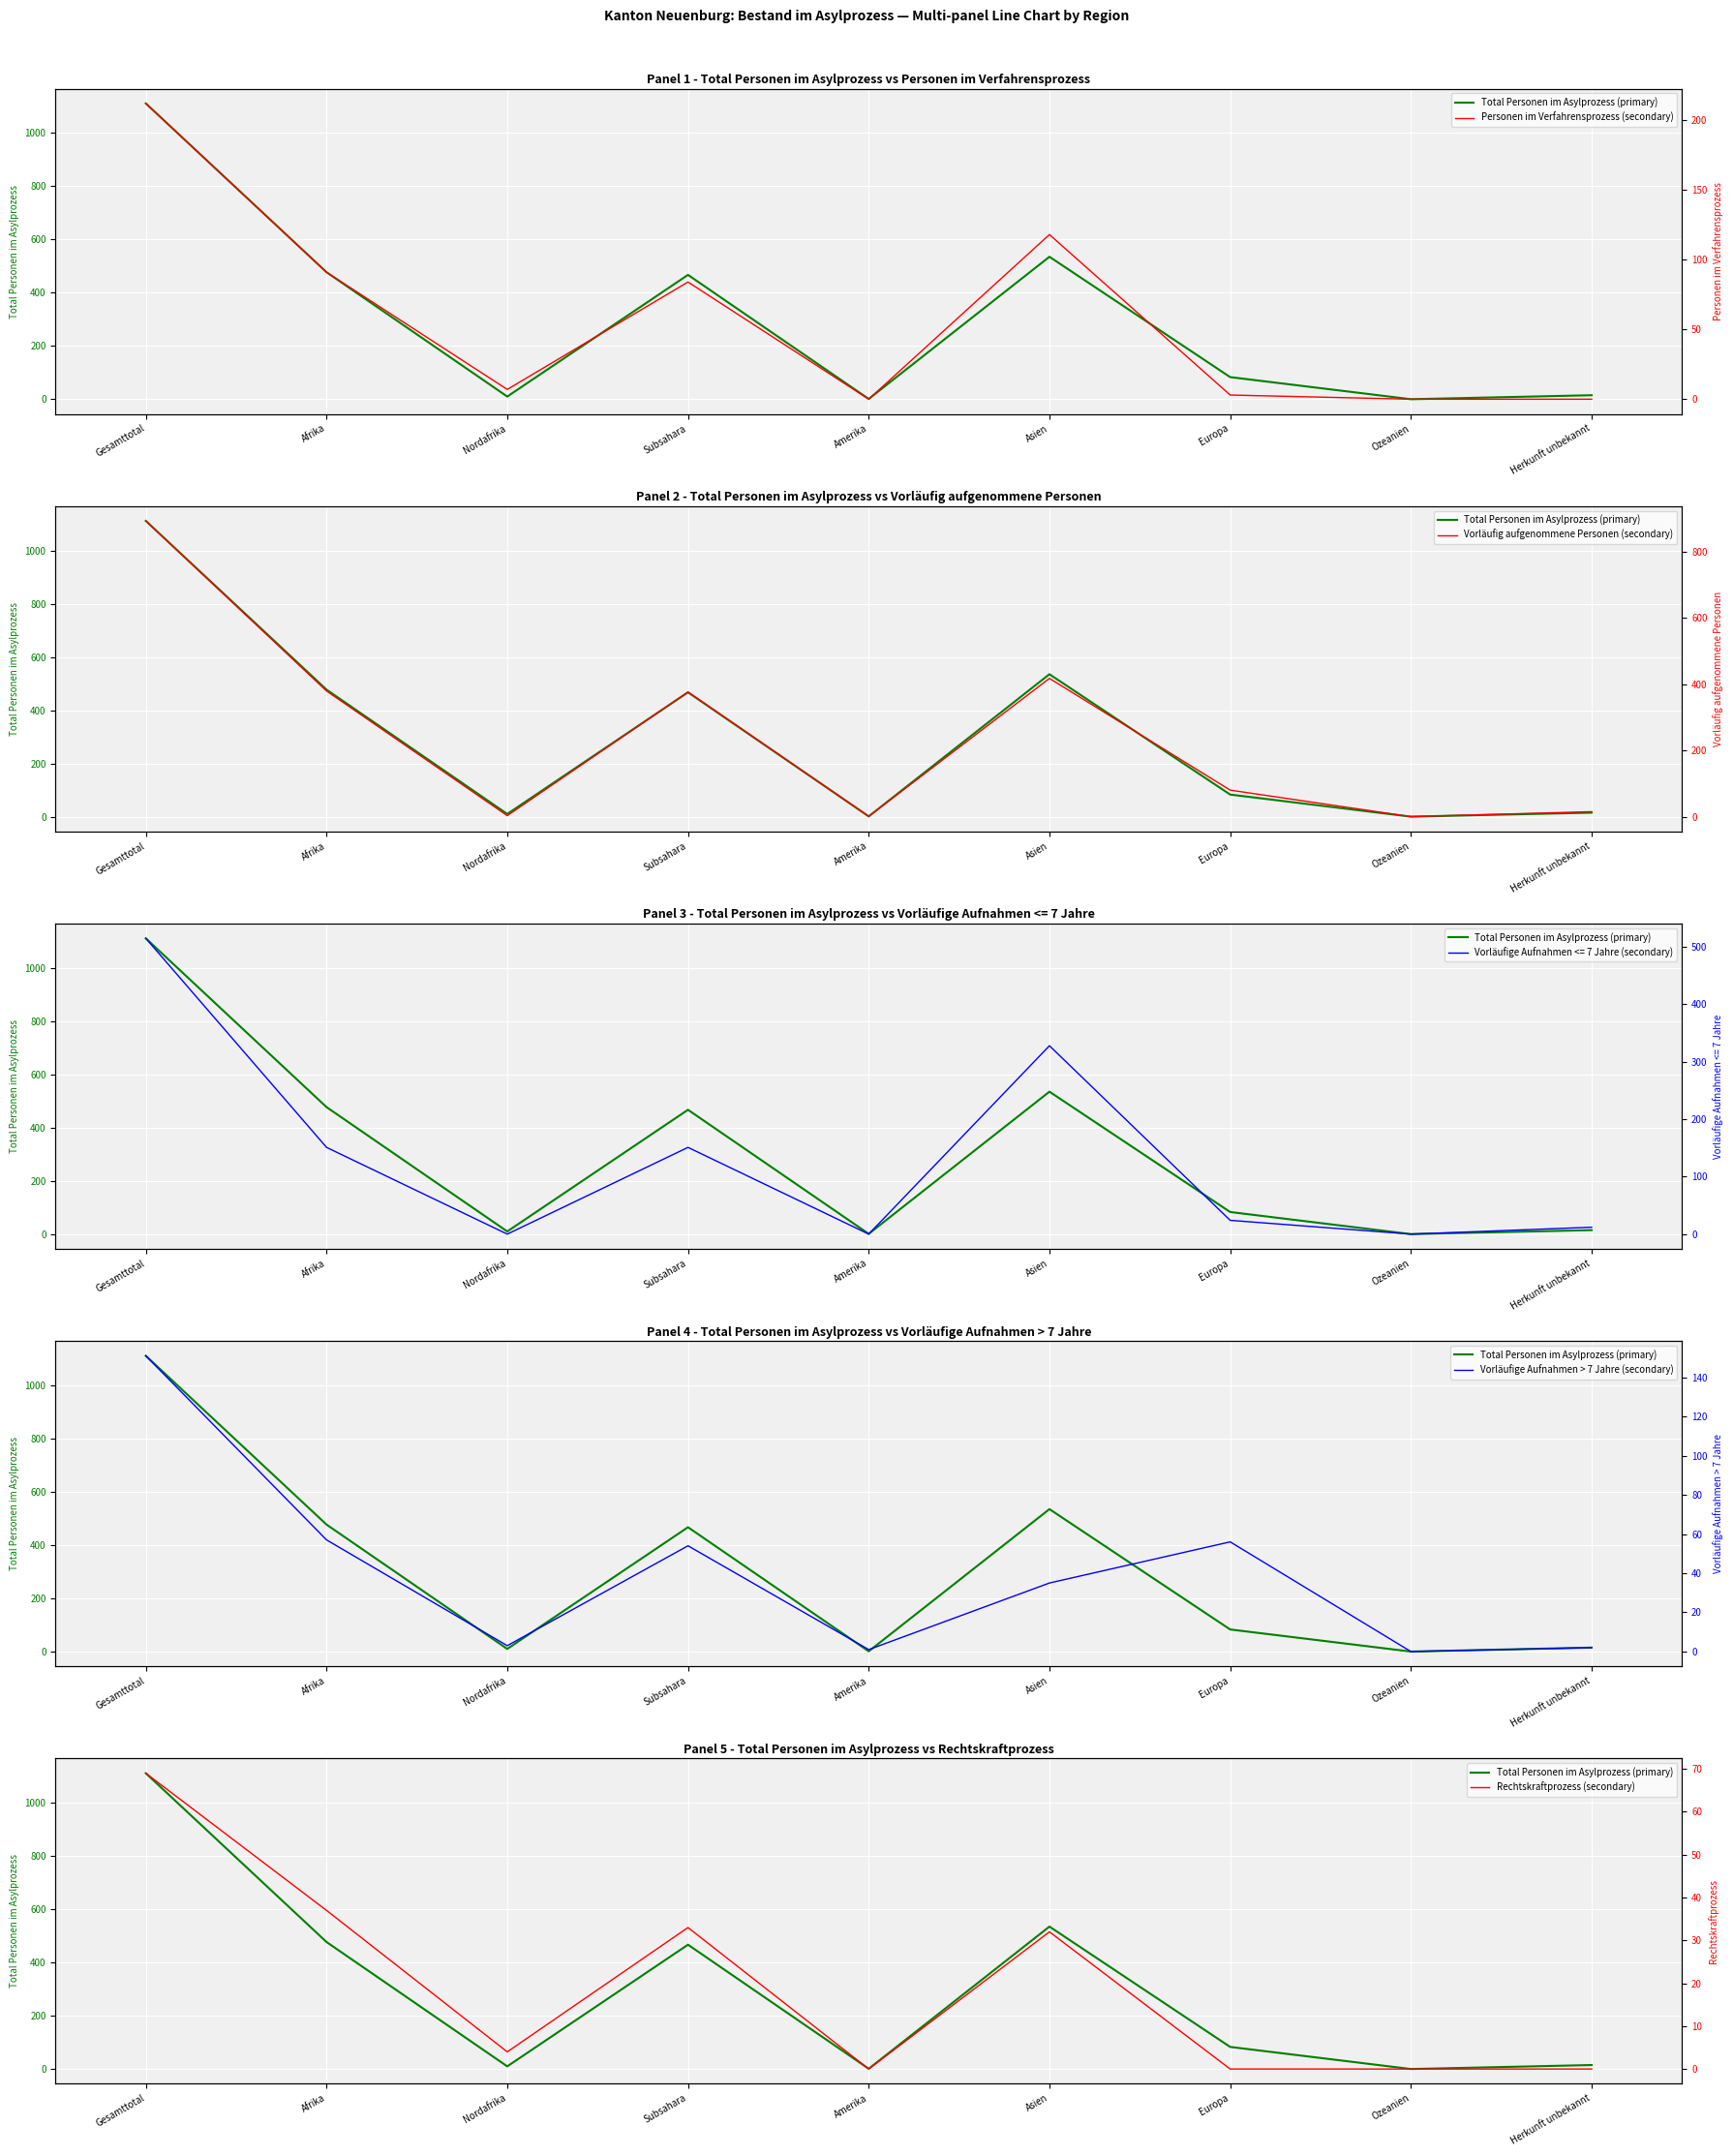

What is the sum of the Total Personen im Asylprozess (primary) values at Herkunft unbekannt and Gesamttotal?

1126